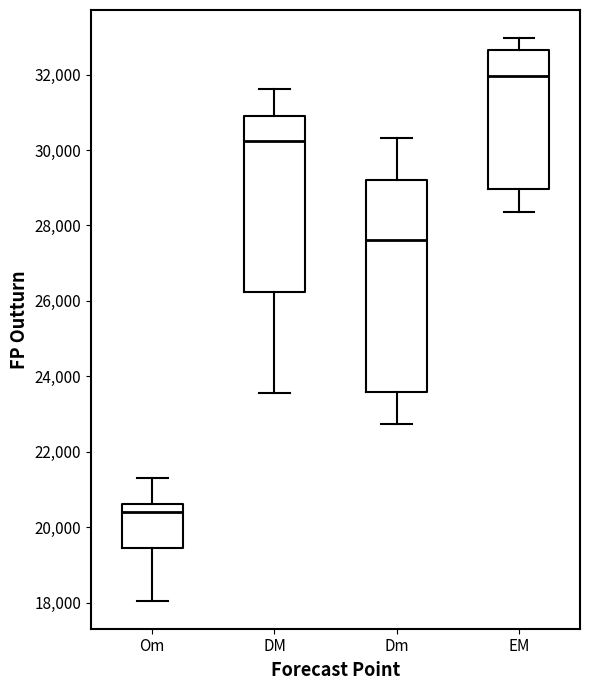

Where is the lower edge of the box for Dm on the y-axis? The values are not printed on the chart, so give them approximately, as read against the axis.

23600